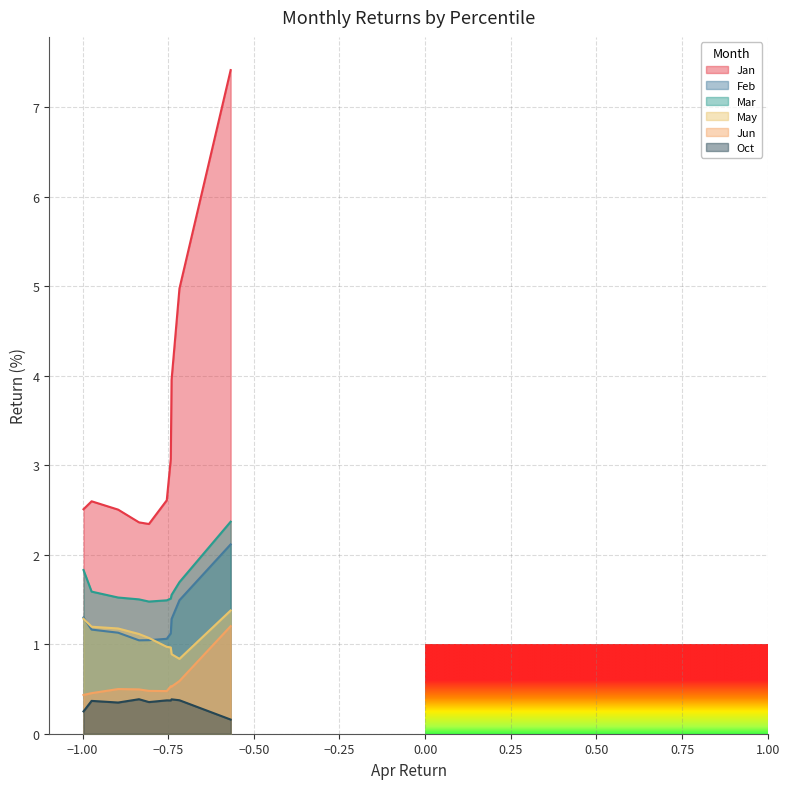

What is the difference between the second highest and minimum values in the Jun series?

0.2